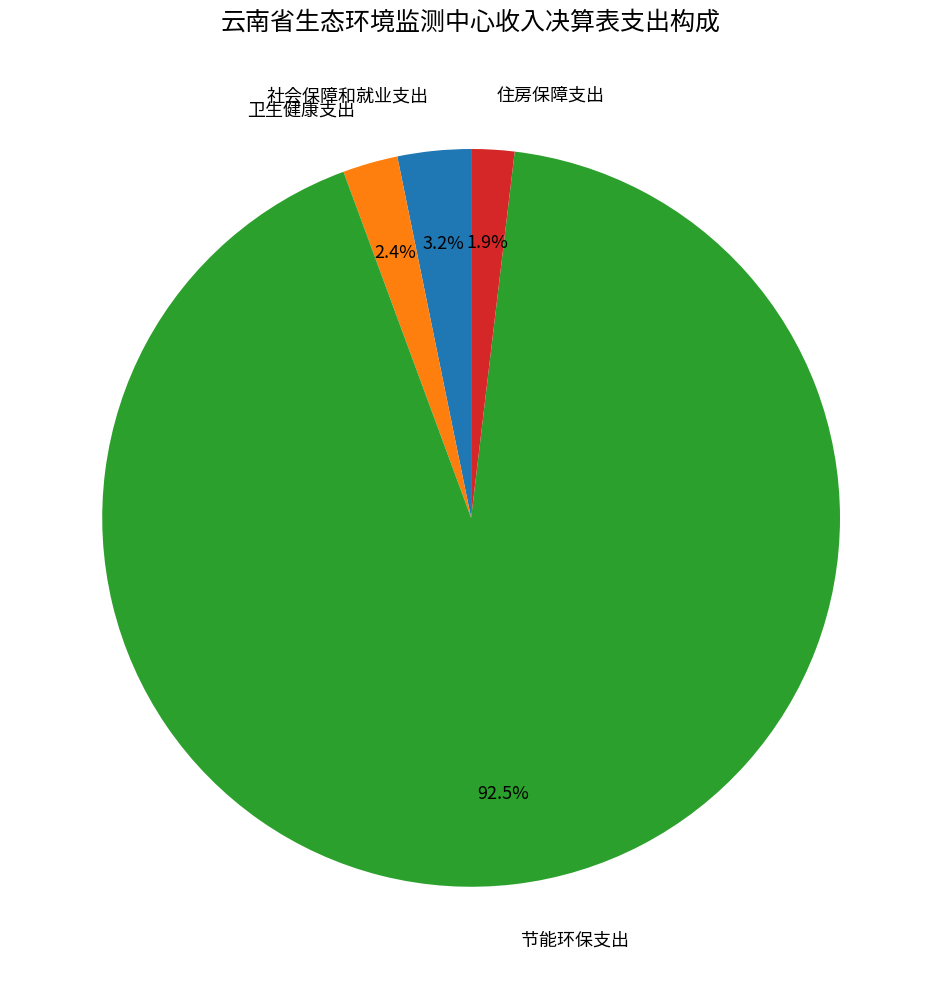

Does any single category account for the majority?

Yes